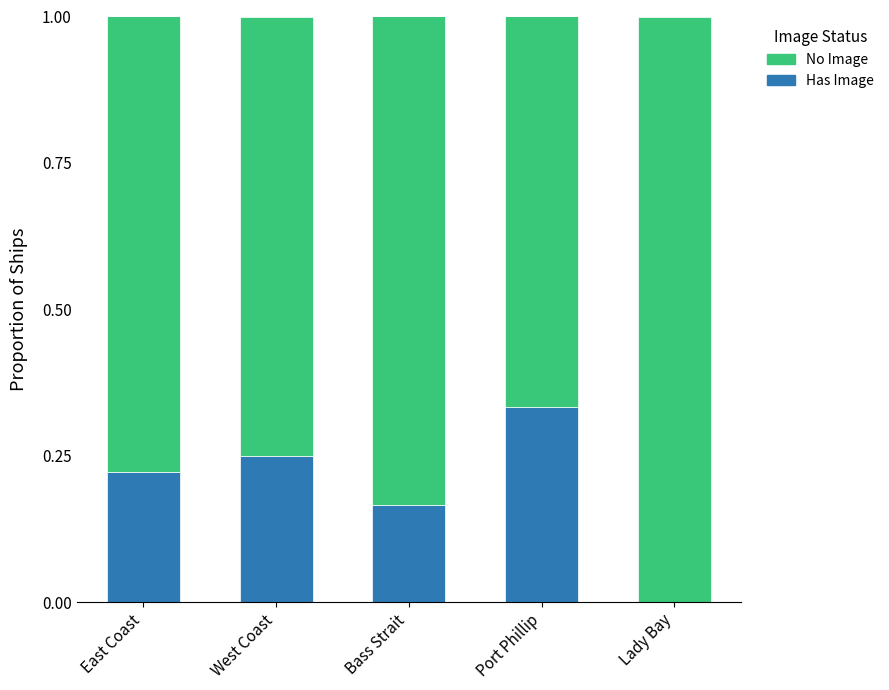

How many categories are shown in the chart?

5